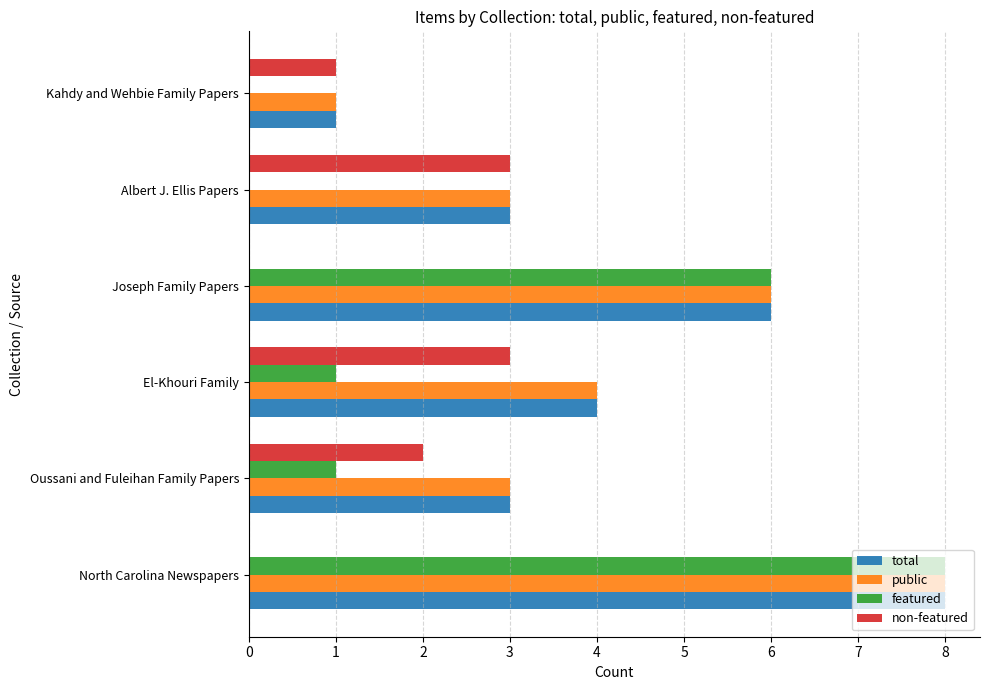

How many distinct data groups are displayed?

4